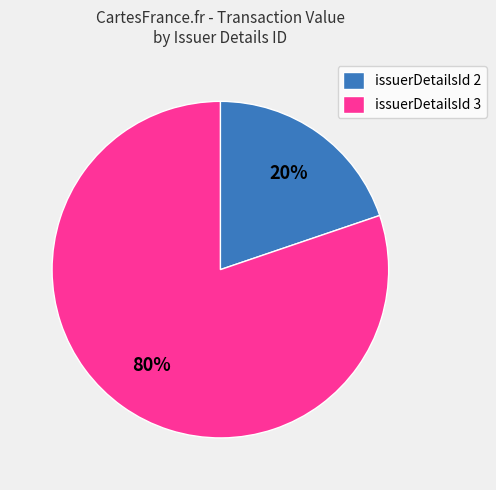

Is there any slice that represents more than half of the pie?

Yes